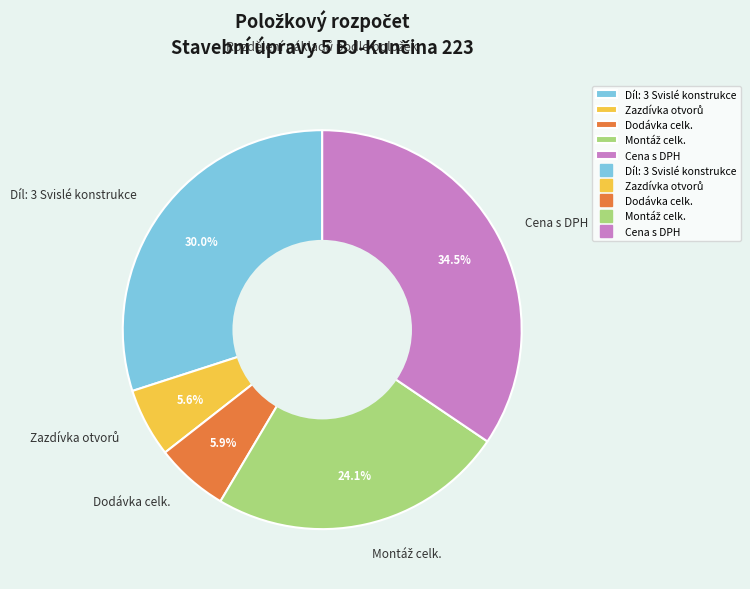

Combined, do Cena s DPH and Díl: 3 Svislé konstrukce account for over 50%?

Yes